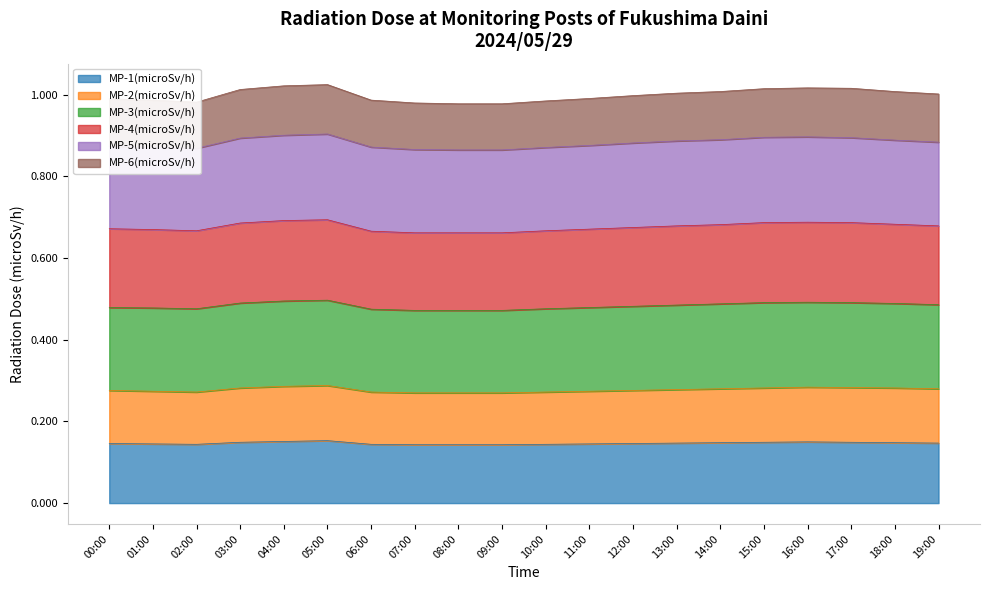

What is the total value across all series at 03:00?

1.0